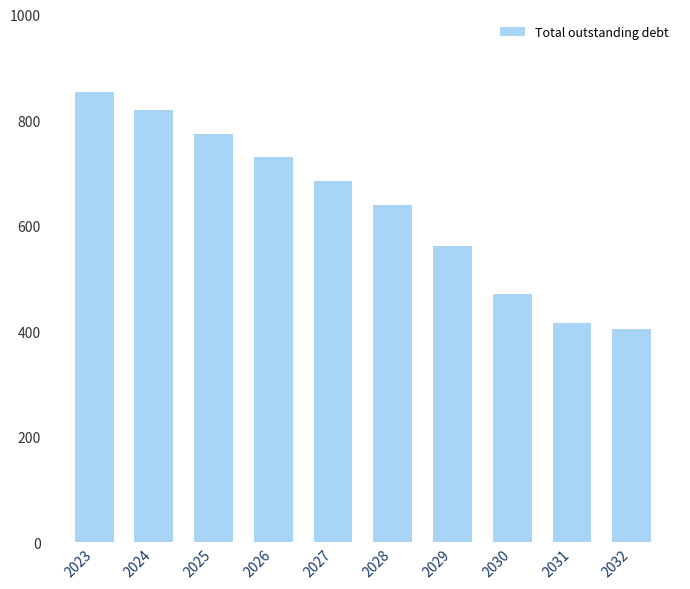

Reading left to right, what are all the values shown in this chart?

2023=852.5	2024=818.9	2025=773.9	2026=729.1	2027=684.3	2028=639.6	2029=560.9	2030=471.3	2031=415.4	2032=404.3